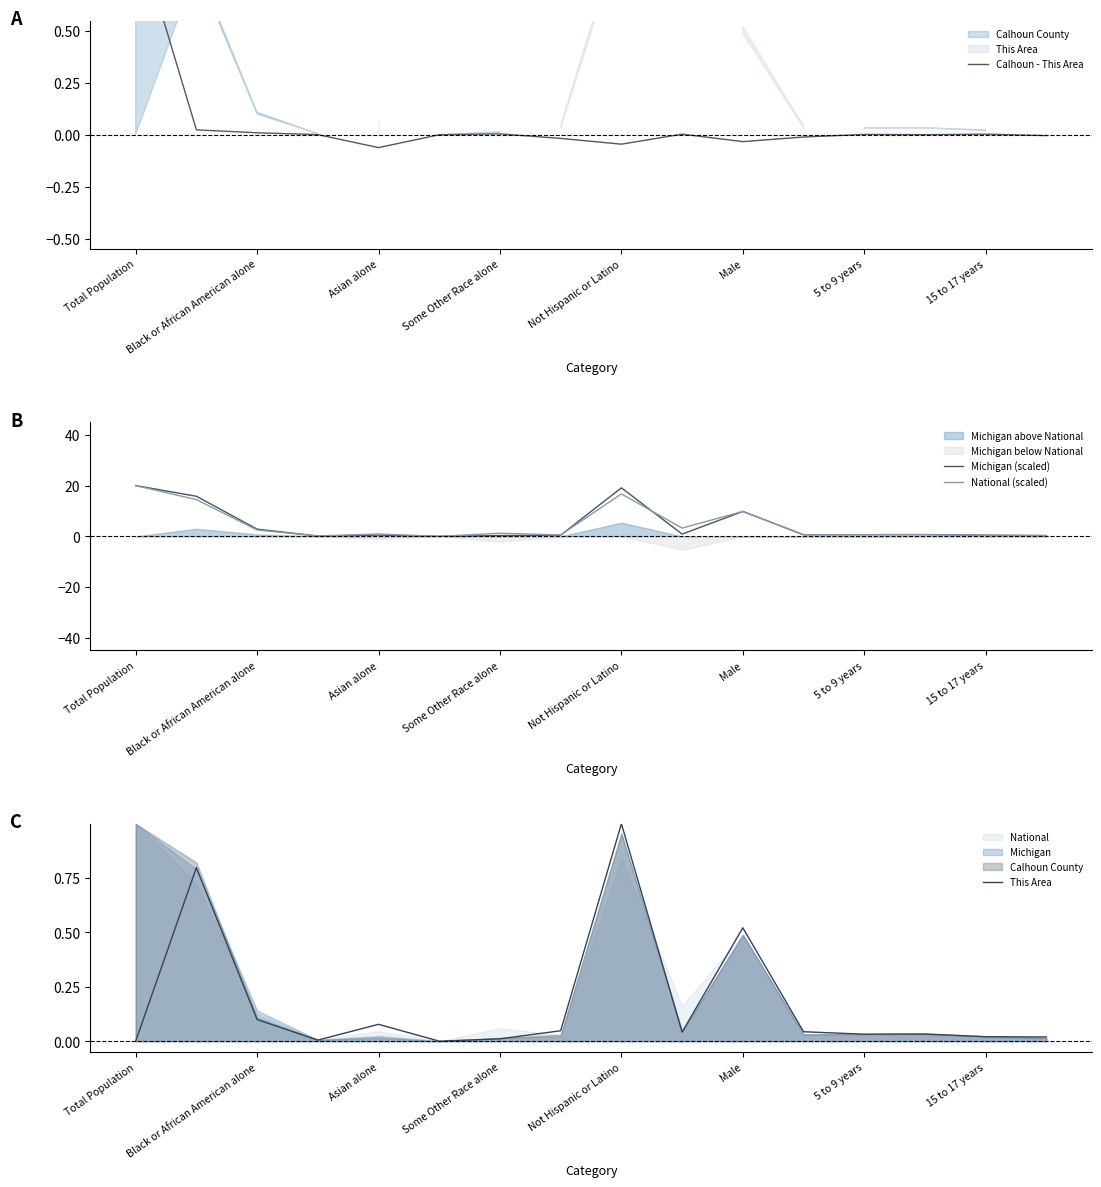

The National (scaled) series shows 26.1 at Not Hispanic or Latino. True or false?

False